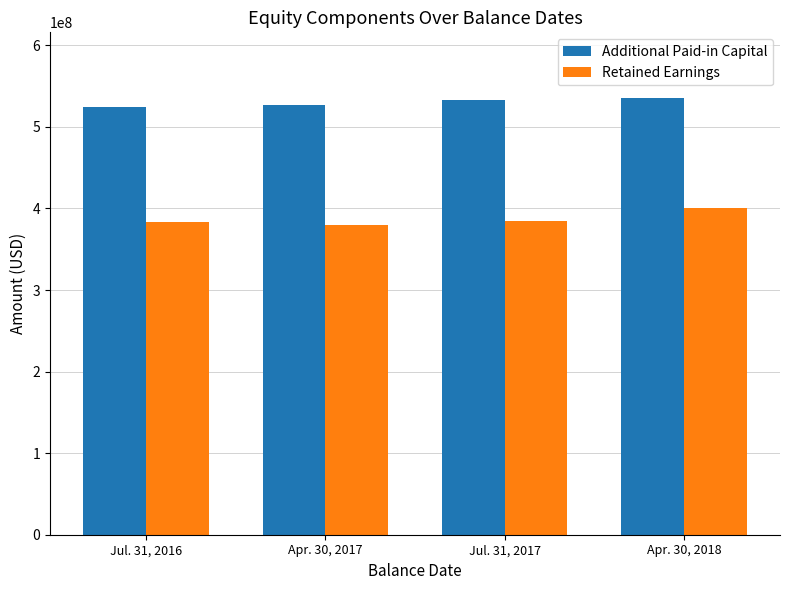

Which series has the largest total across all categories?

Additional Paid-in Capital